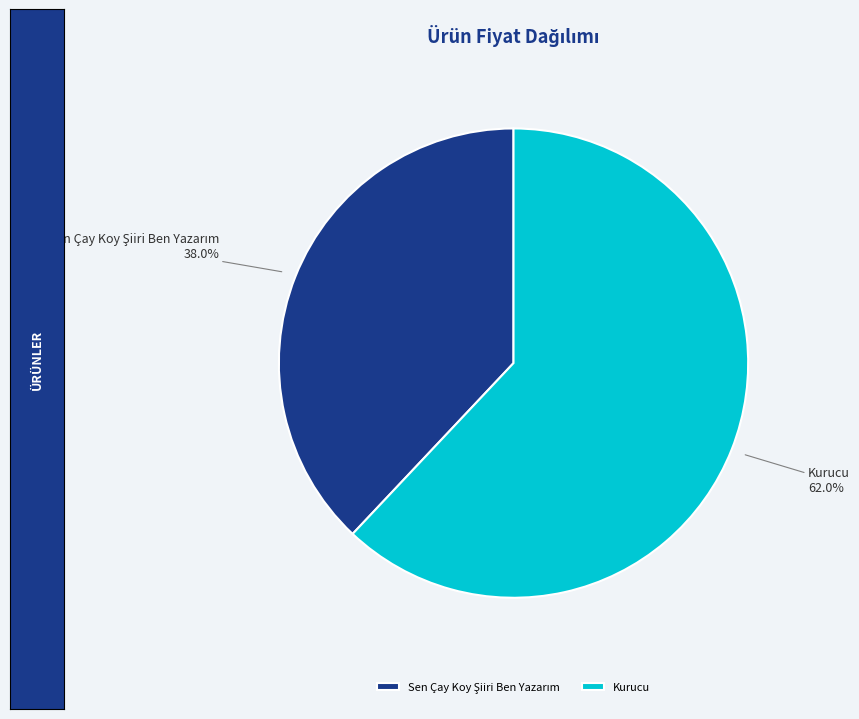

To the nearest percent, what portion does Kurucu represent?

62%